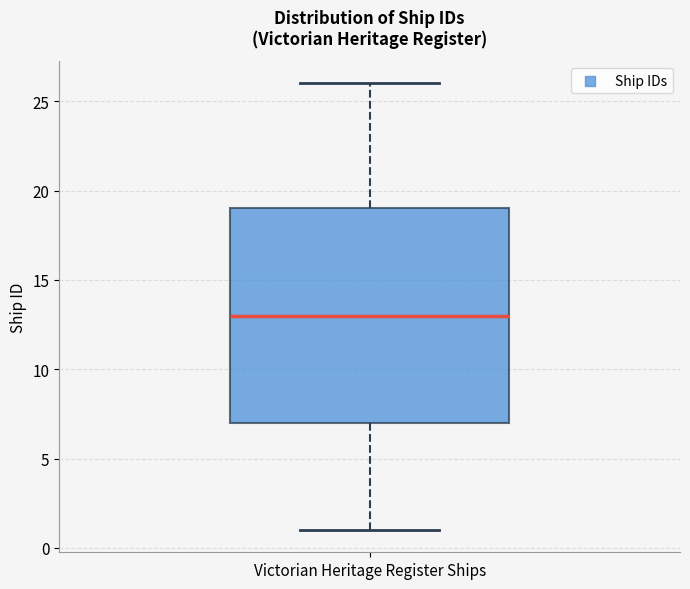

Where is the upper edge of the box for Victorian Heritage Register Ships on the y-axis? The values are not printed on the chart, so give them approximately, as read against the axis.

19